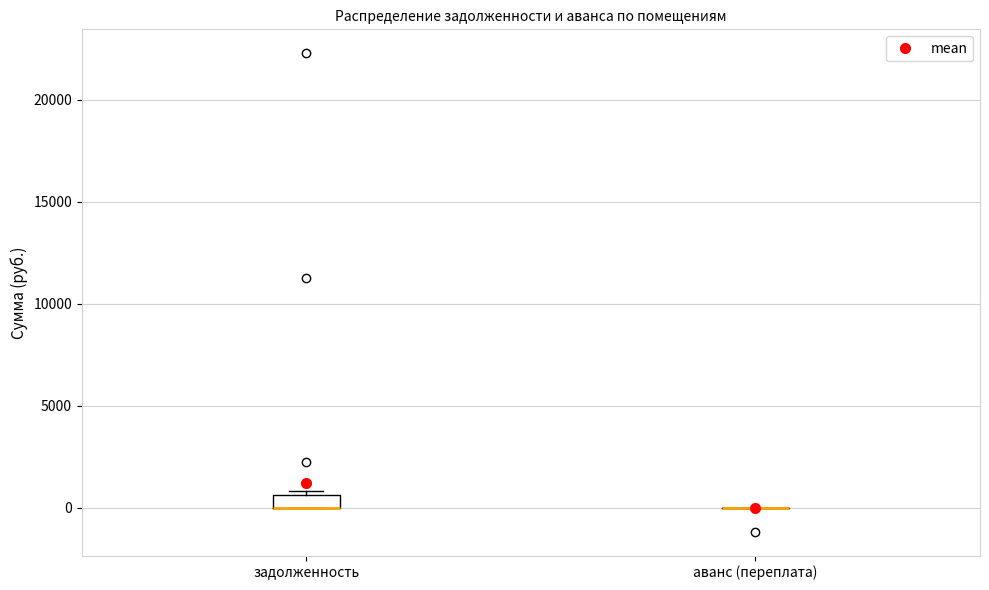

Which box is the tallest, from its lower edge to its upper edge?

задолженность